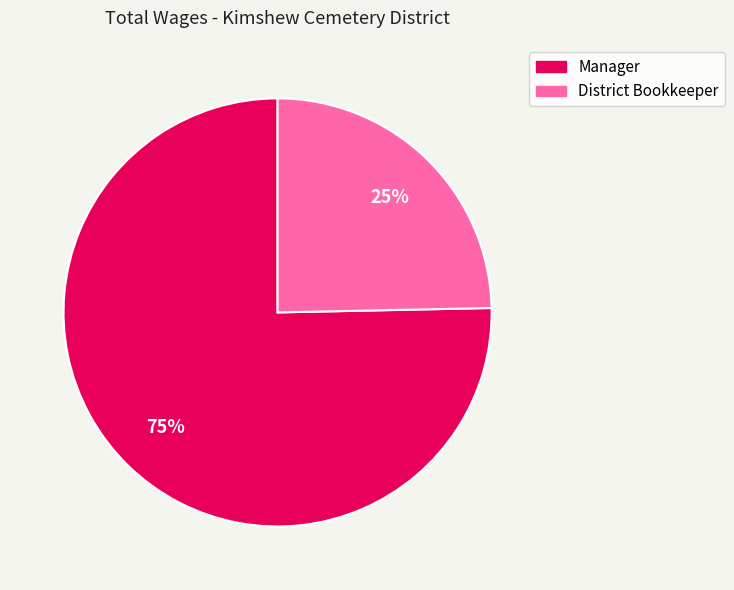

Is there any slice that represents more than half of the pie?

Yes